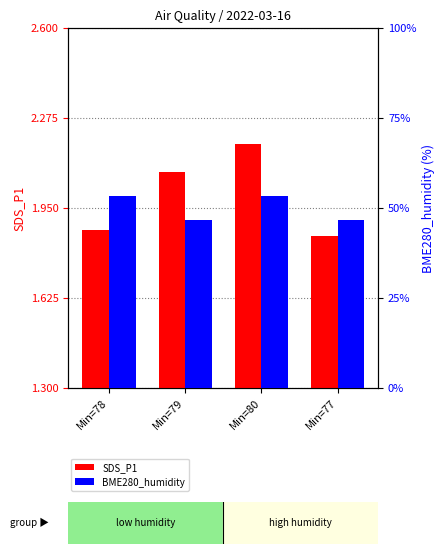

What value does the BME280_humidity series have at Min=79?

43.0